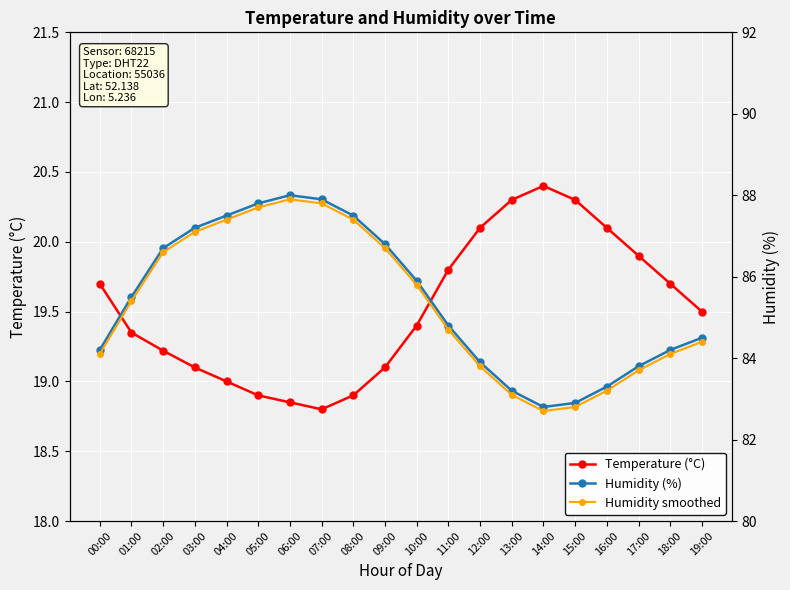

How many lines are shown in the chart?

3